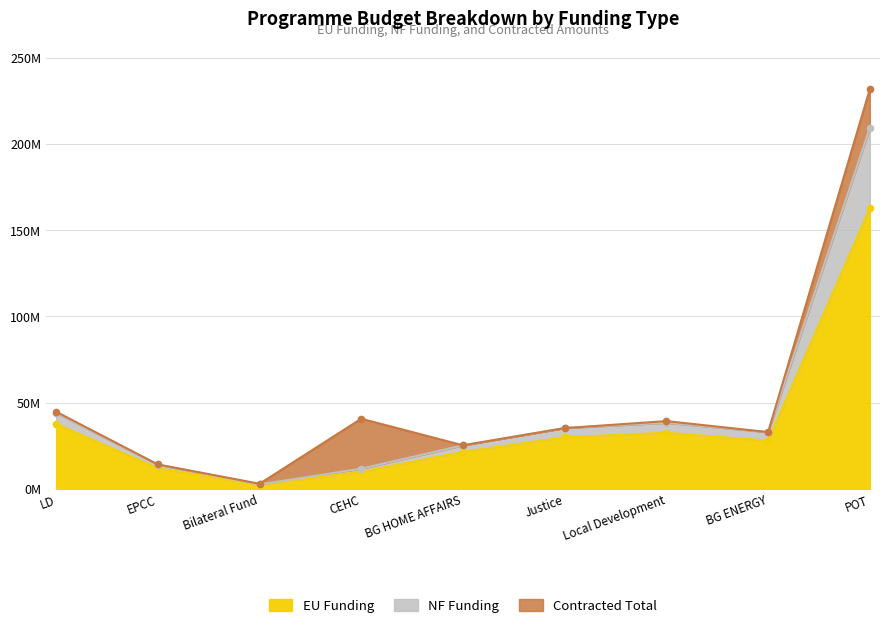

The NF Funding series shows 38358055.2 at Local Development. True or false?

True